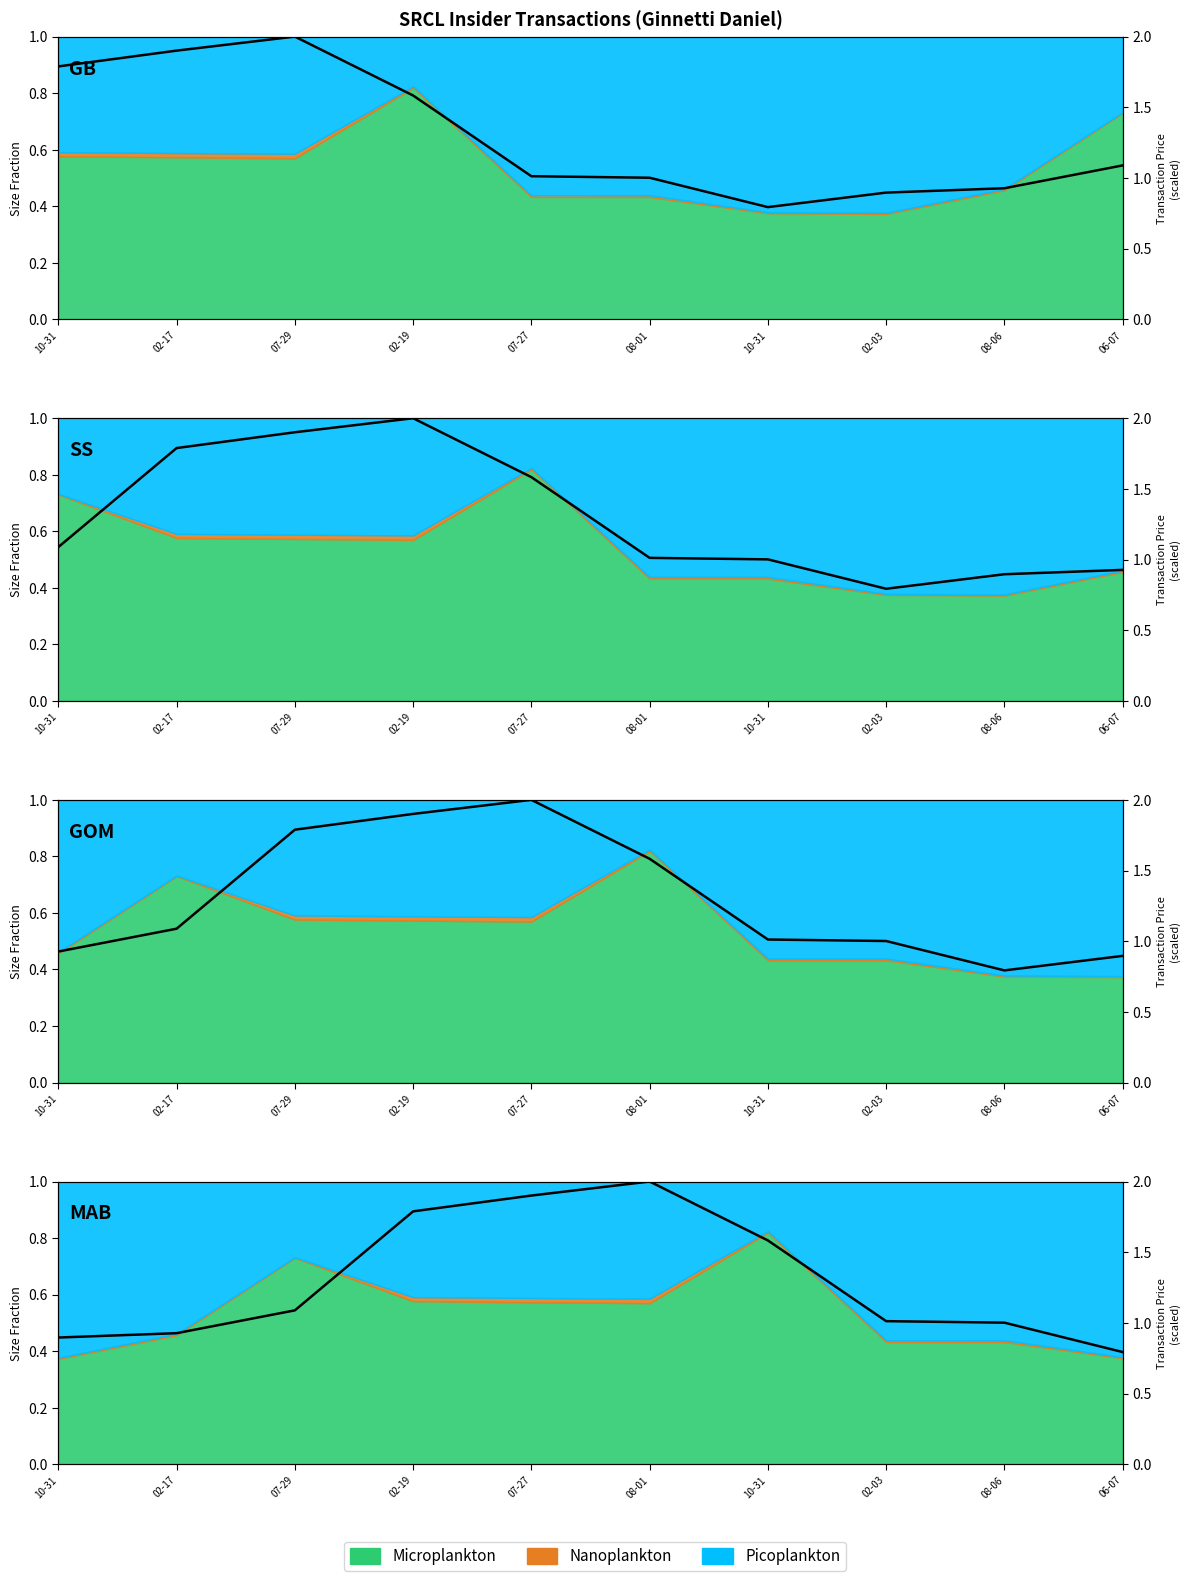

True or false: the data shows 2.0 at 08-01.

True